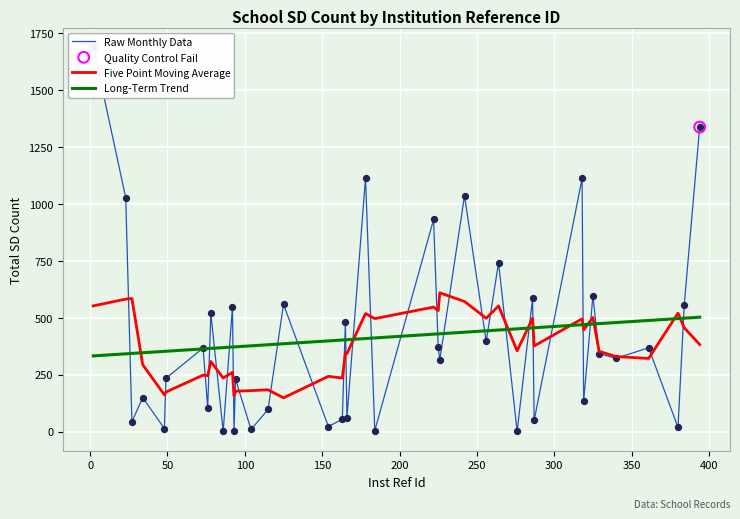

Which has a higher value, 318 or 264?

318